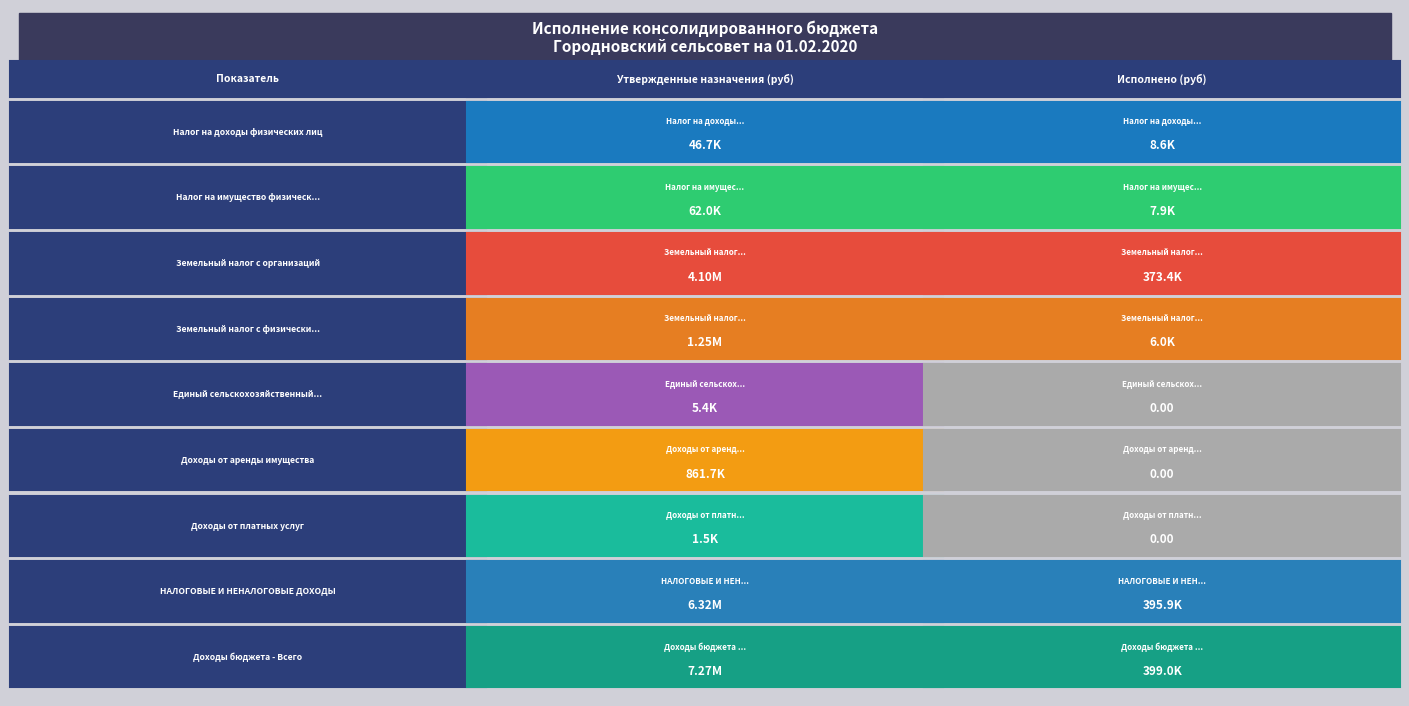

What is the average value of the Доходы бюджета - Всего series?

3834813.4